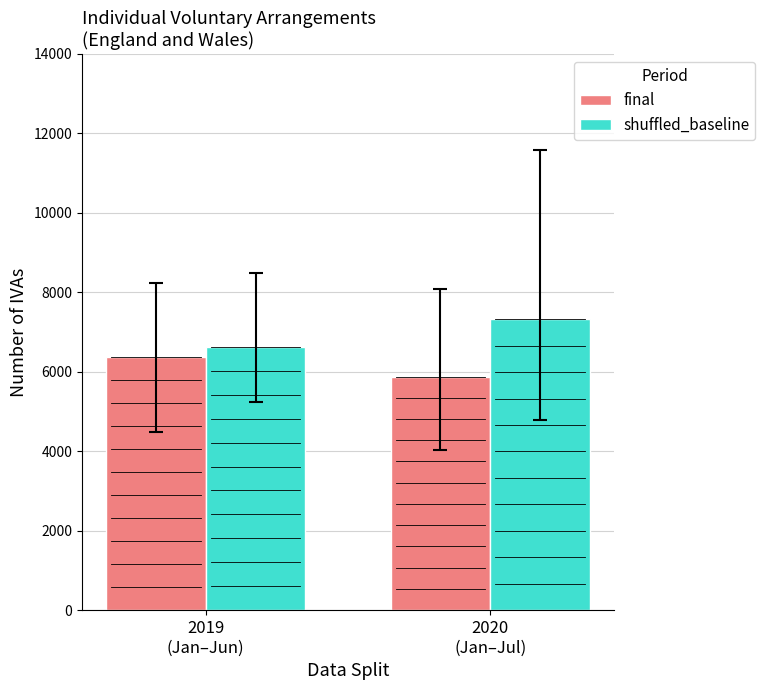

What is the sum of all shuffled_baseline values?

13948.7